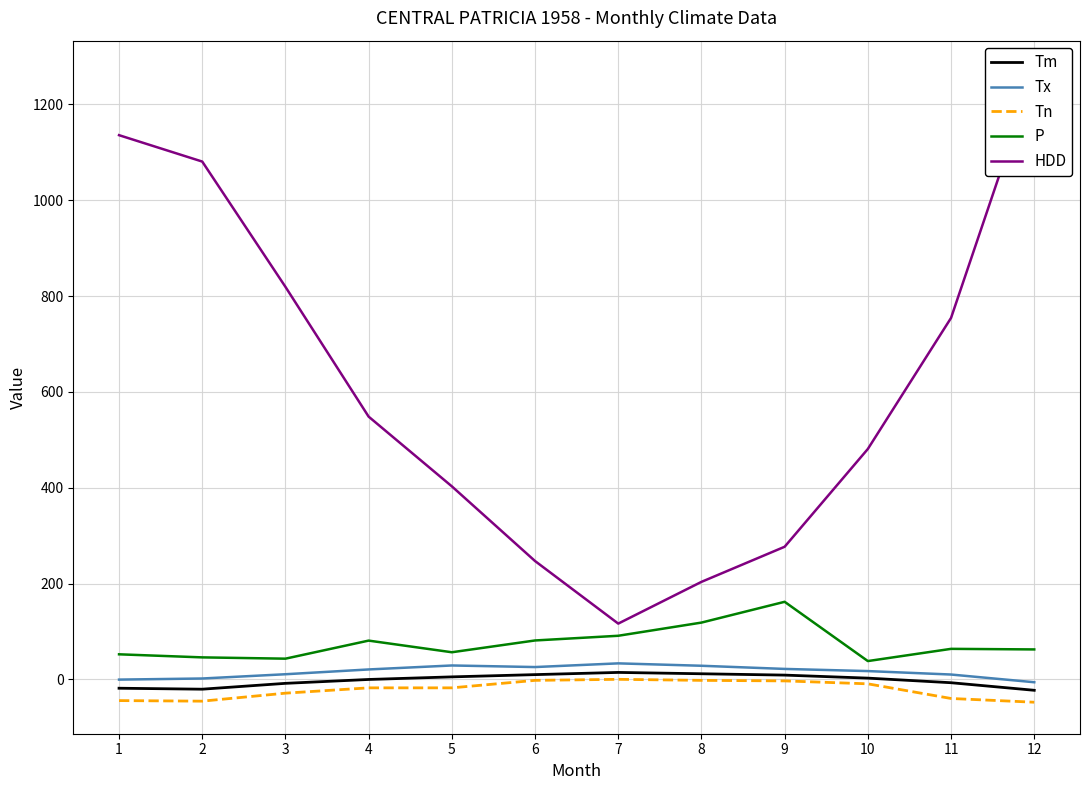

True or false: Tn has a value of -2.9 at 8.

False